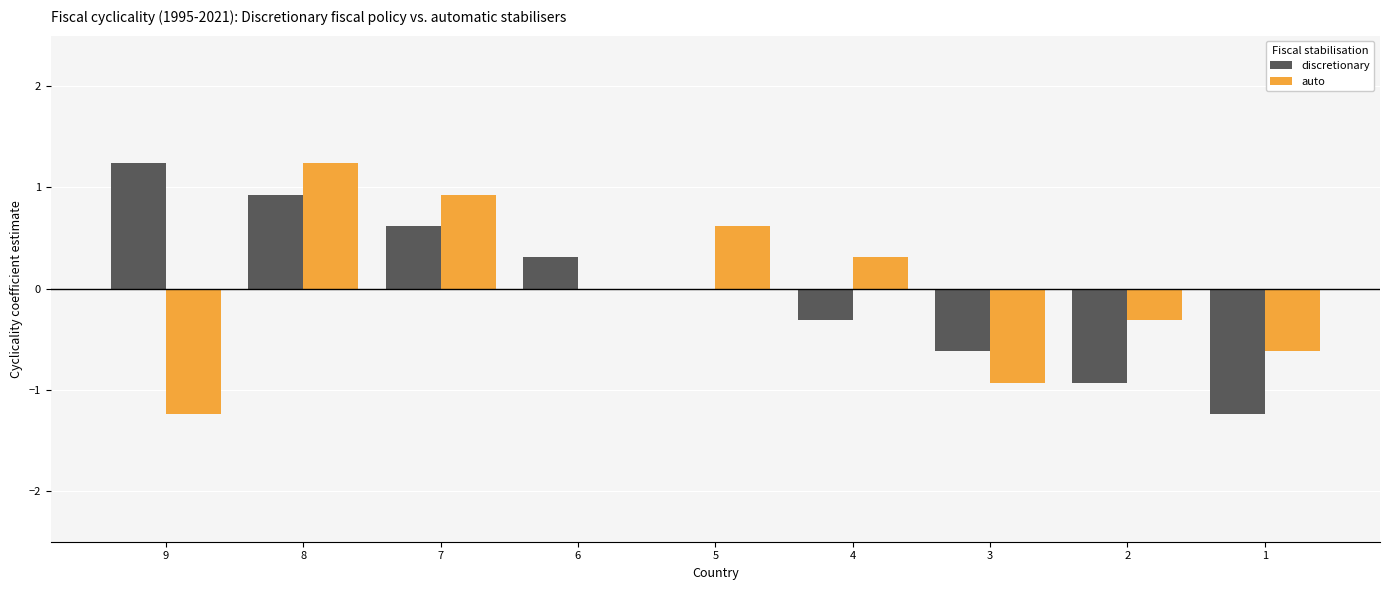

Is it true that discretionary equals 0.5 at 6?

False